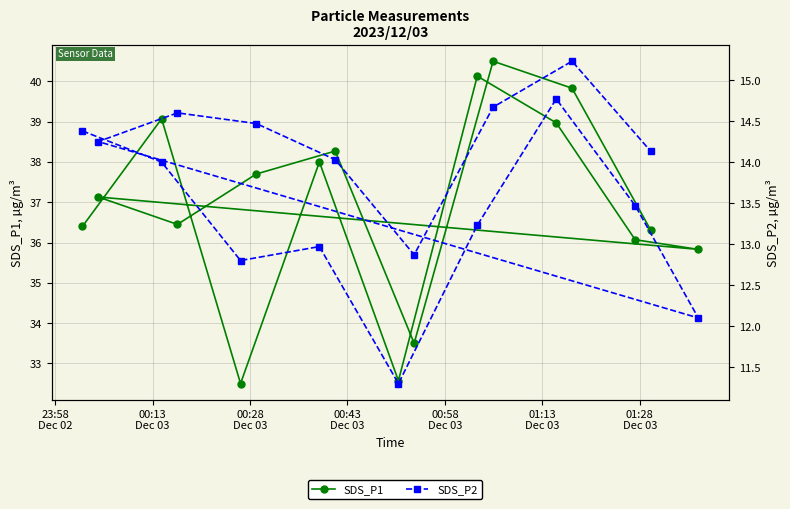

Where does the SDS_P2 series first go above 14?

23:58
Dec 02